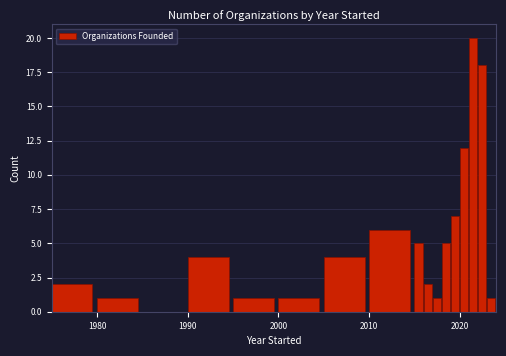

Read against the x-axis, roughly where is the centre of the tallest bar?

2021